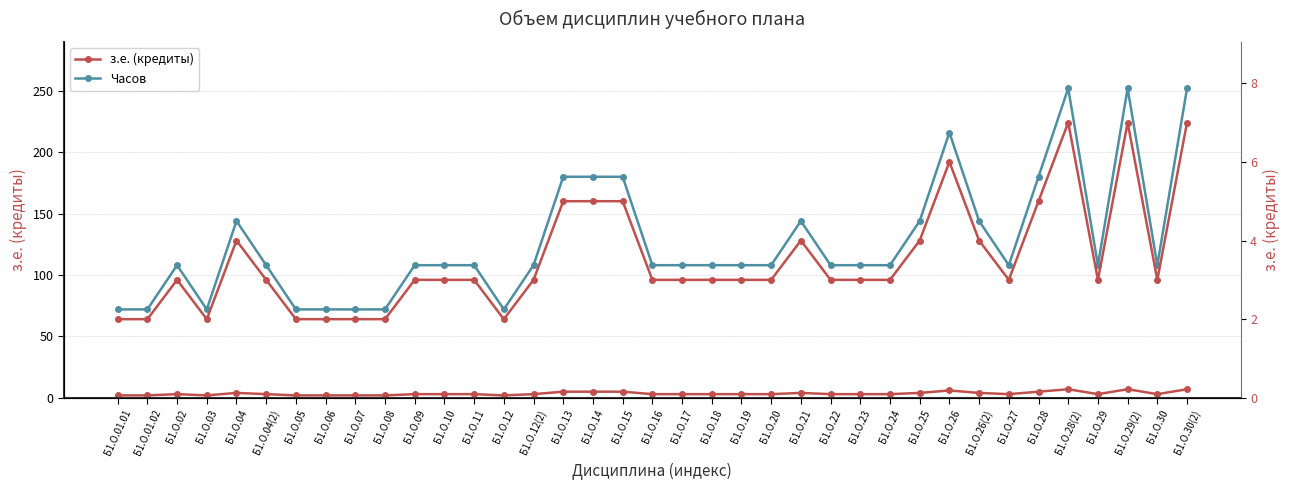

True or false: з.е. (кредиты) has more than 2 points higher than both neighbors.

True